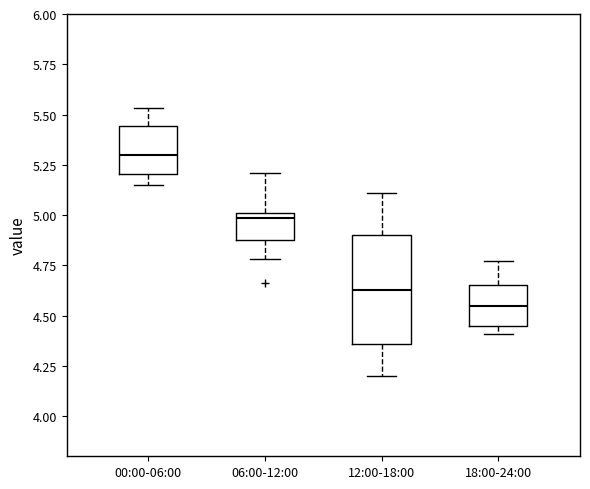

Where is the upper edge of the box for 06:00-12:00 on the y-axis? The values are not printed on the chart, so give them approximately, as read against the axis.

5.00